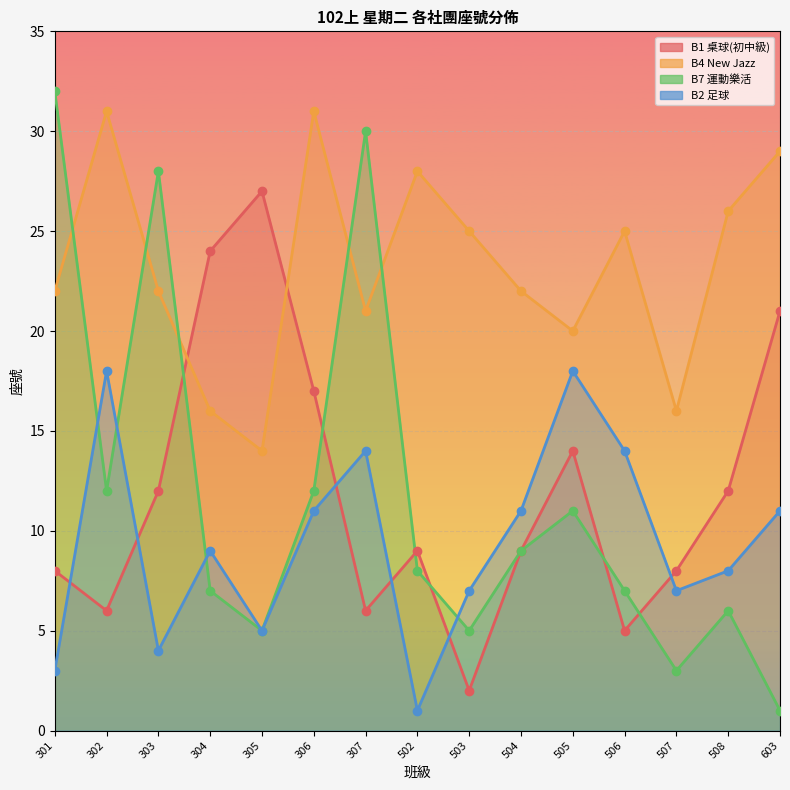

What is the value of the B7 運動樂活 point at the 9th from the left?

5